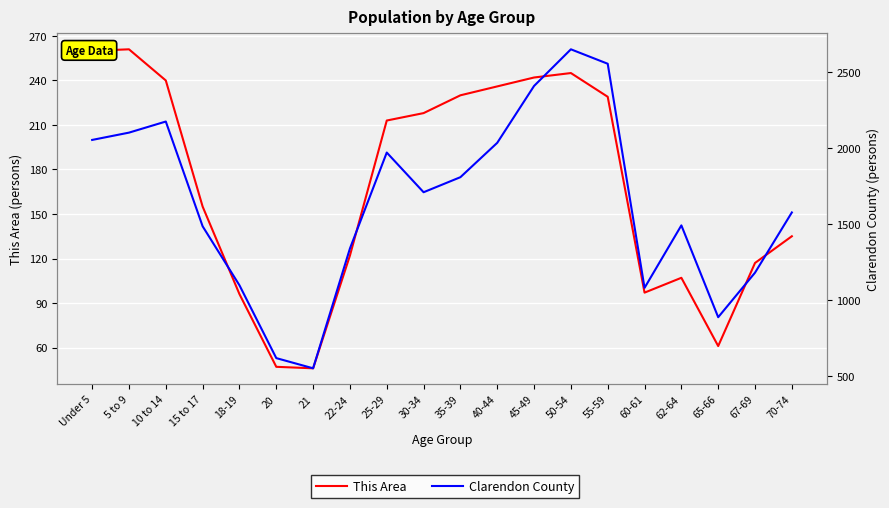

What is the spread (max minus min) of values at 30-34?

1490